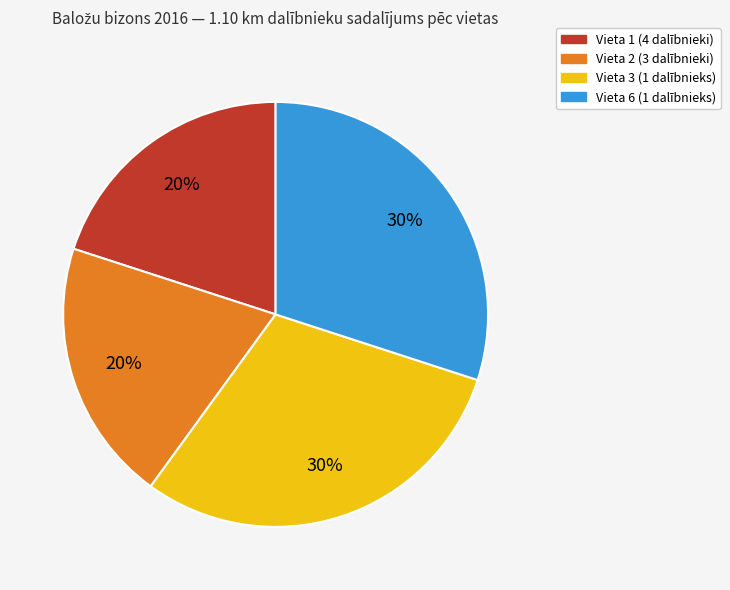

Is there a majority slice in this chart?

No